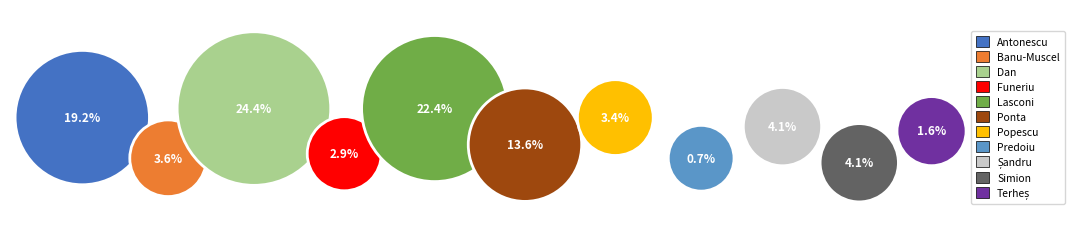

What is the smallest slice in the pie chart?

PREDOIU SILVIU